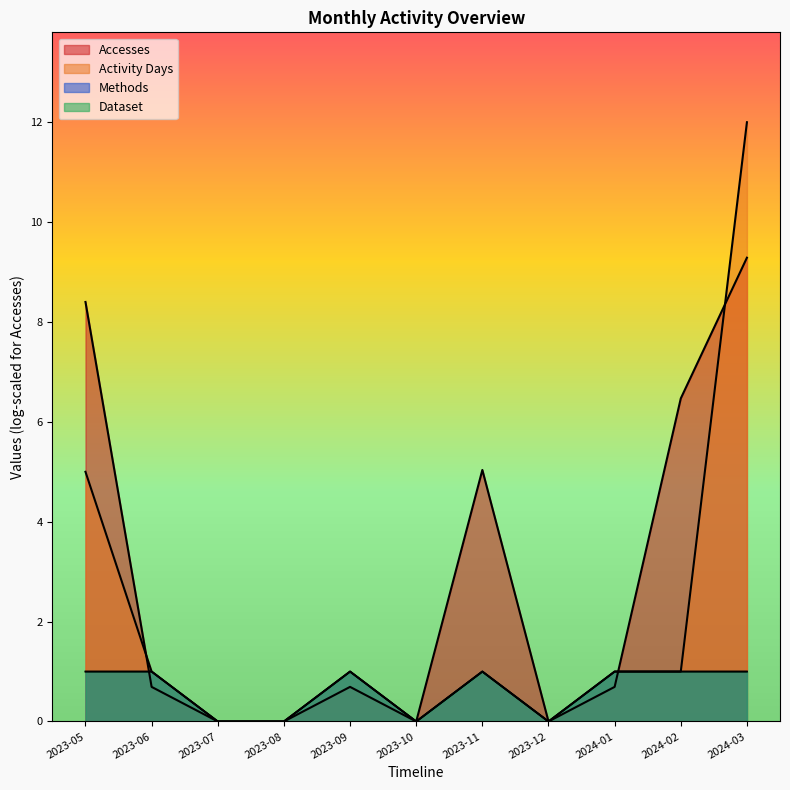

Which series has the largest total across all categories?

Accesses